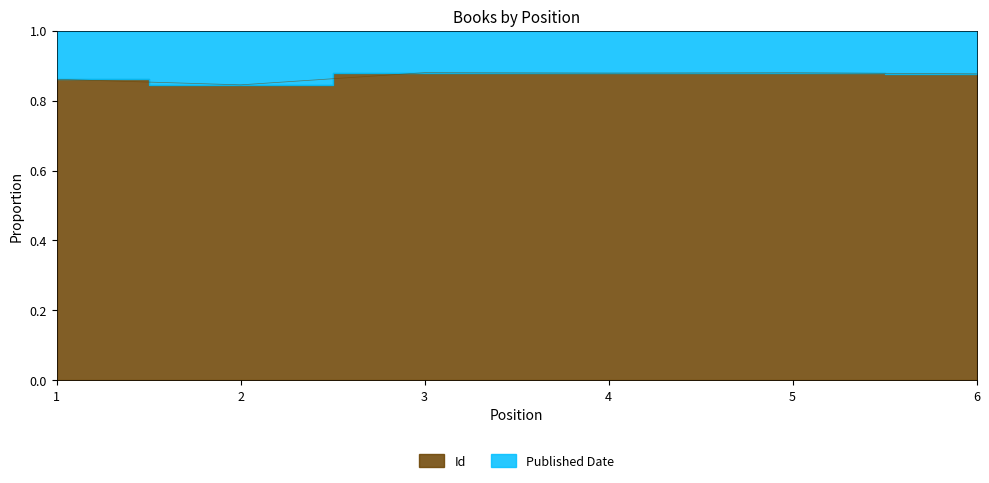

What is the sum of the values at 3 and 1?

1.7